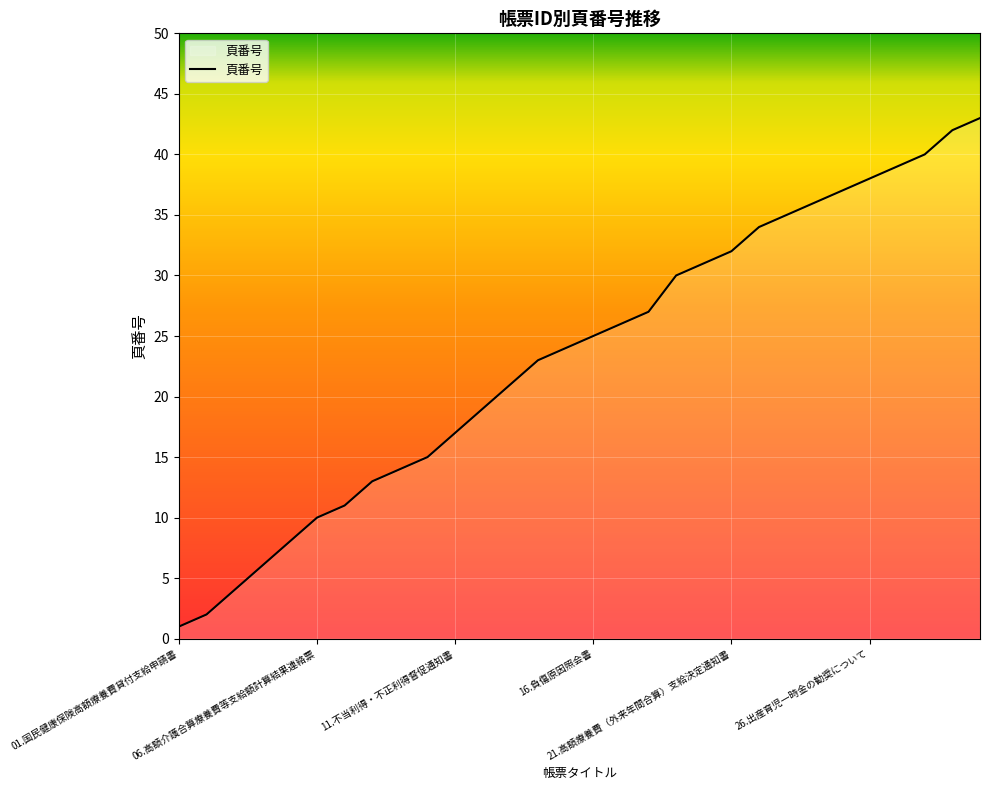

What is the difference between the maximum and minimum values?

42